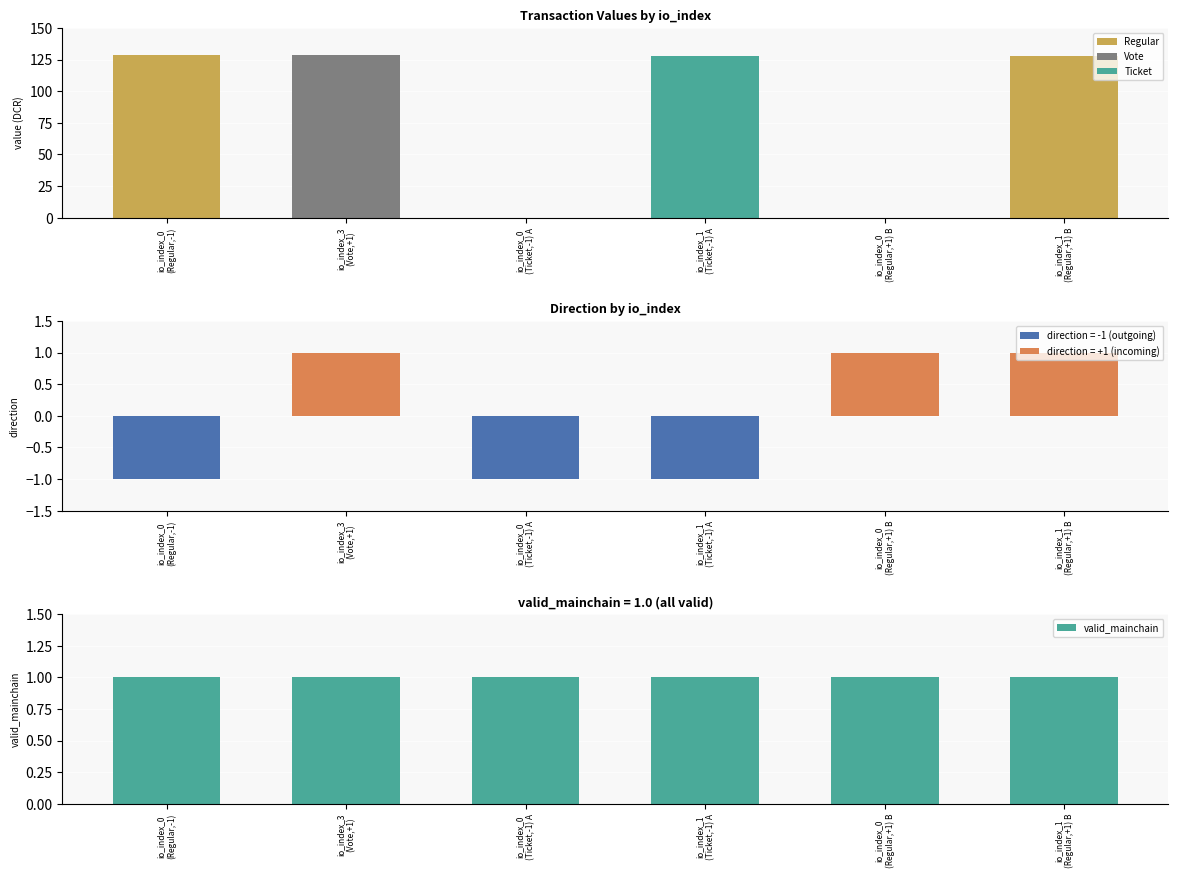

What is the value of the value bar at the 1st from the left?

128.5